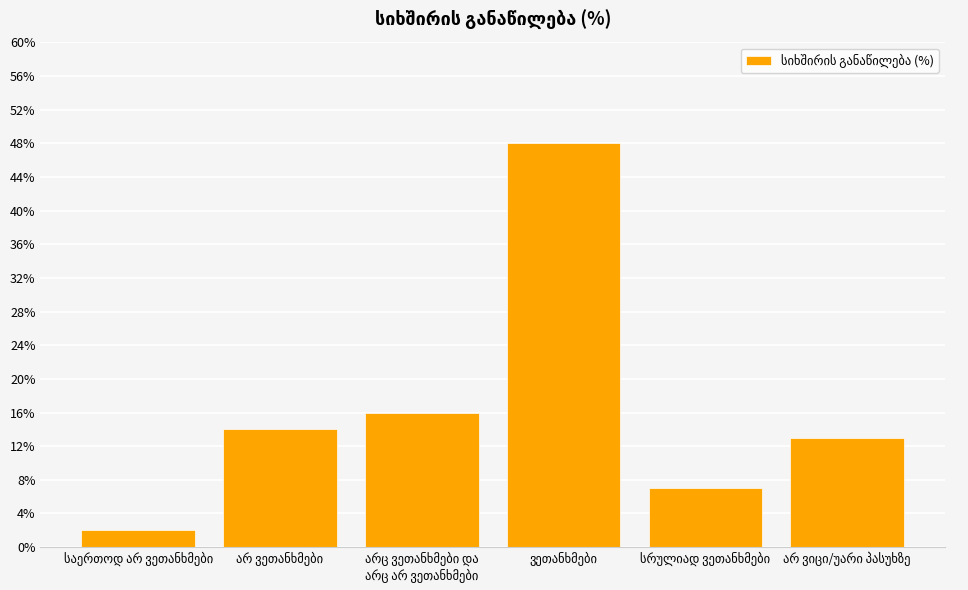

How many series are shown in this chart?

1